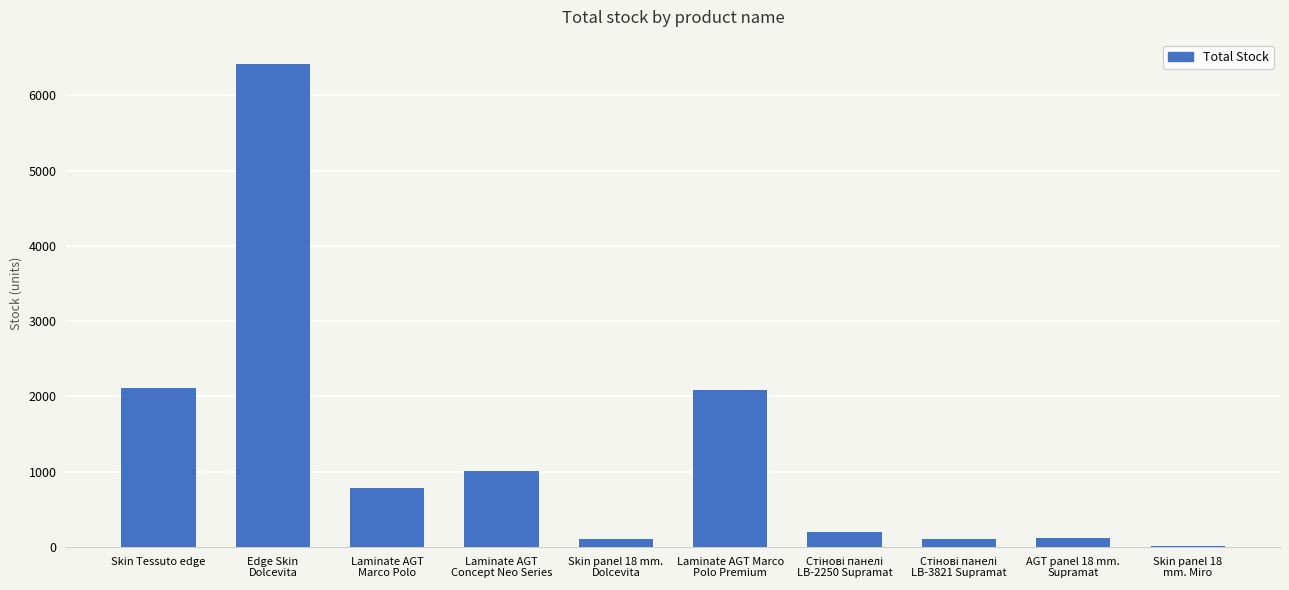

What is the greatest value displayed?

6419